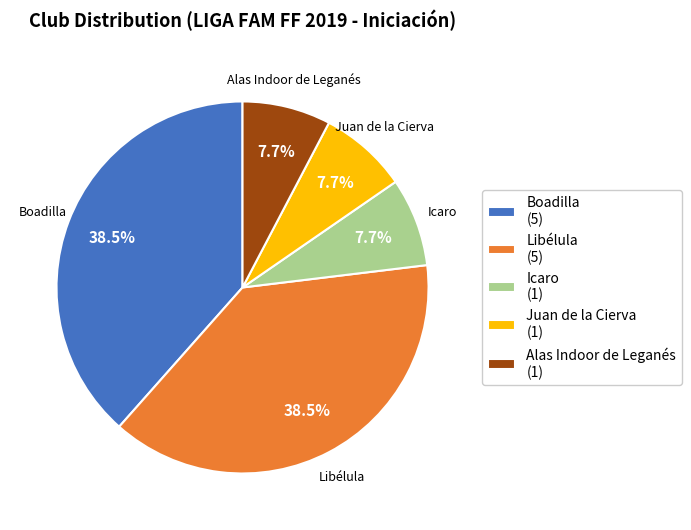

What is the ratio of the value at Libélula to the value at Juan de la Cierva?

5.0